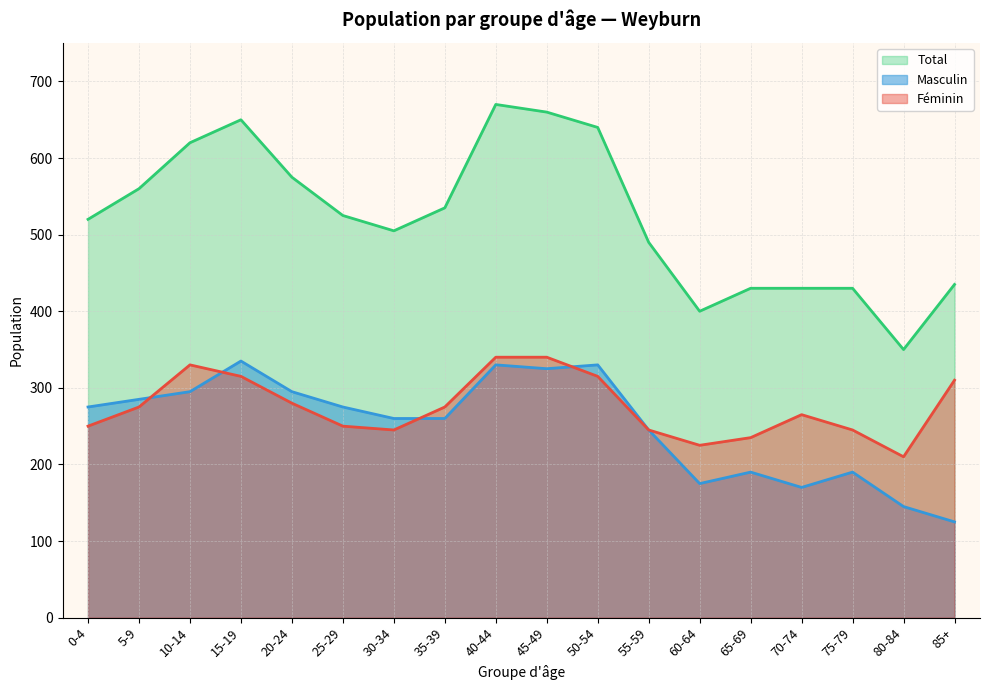

Between 30-34 and 65-69, which series saw the biggest shift?

Total